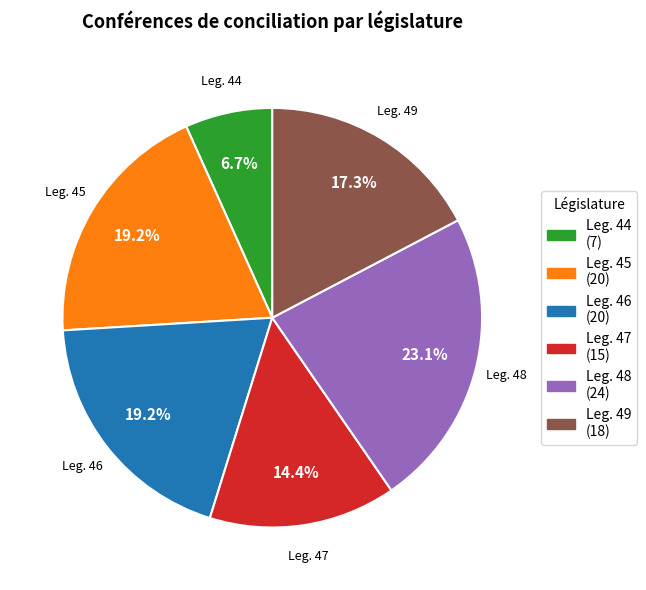

How many segments does this pie chart have?

6